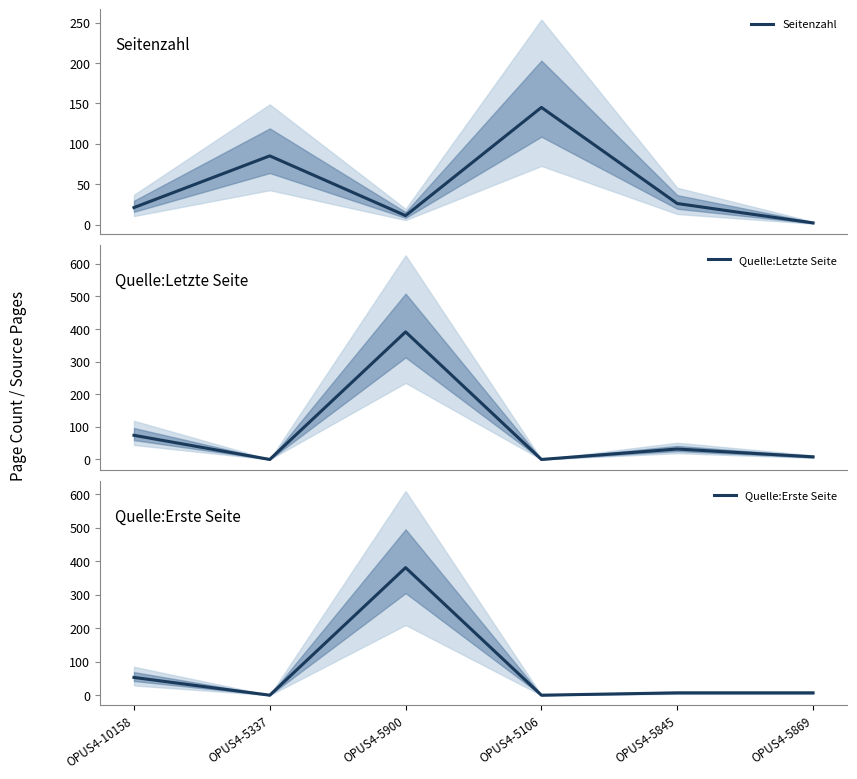

Is it true that Seitenzahl equals 4 at OPUS4-5869?

False